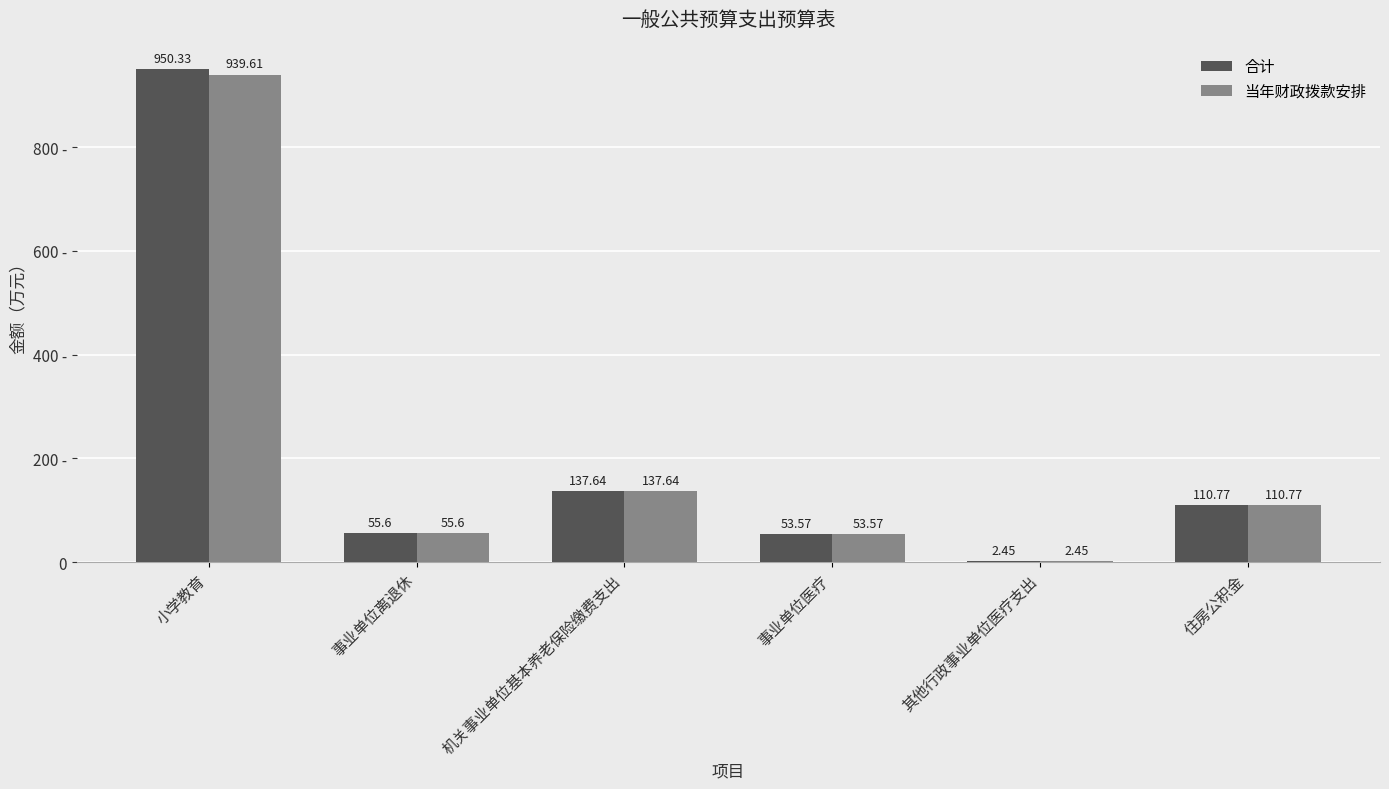

Is the value of 合计 at 事业单位离退休 greater than the value of 当年财政拨款安排 at 机关事业单位基本养老保险缴费支出?

No